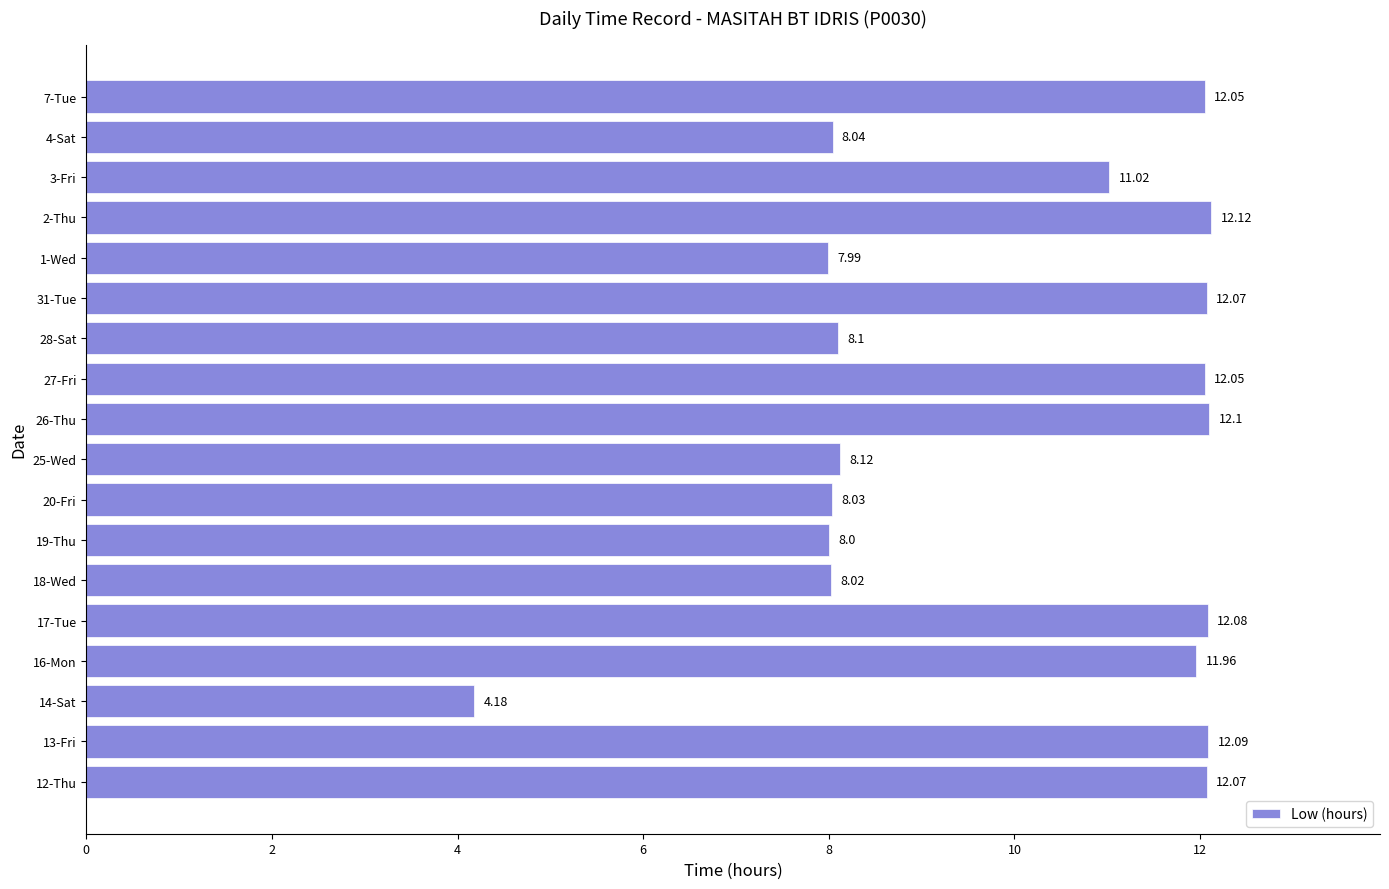

What is the ratio of the value at 14-Sat to the value at 25-Wed?

0.5